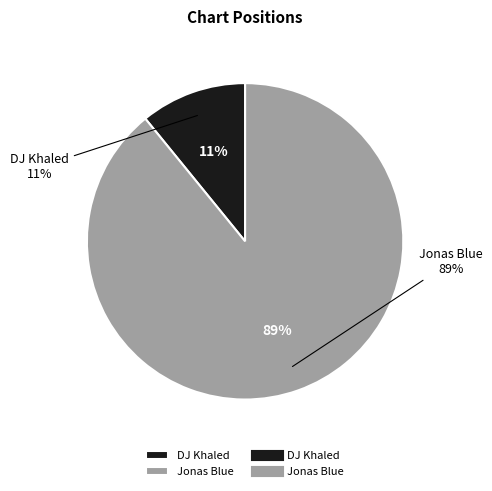

Rank the categories by value from lowest to highest.

DJ Khaled, Jonas Blue